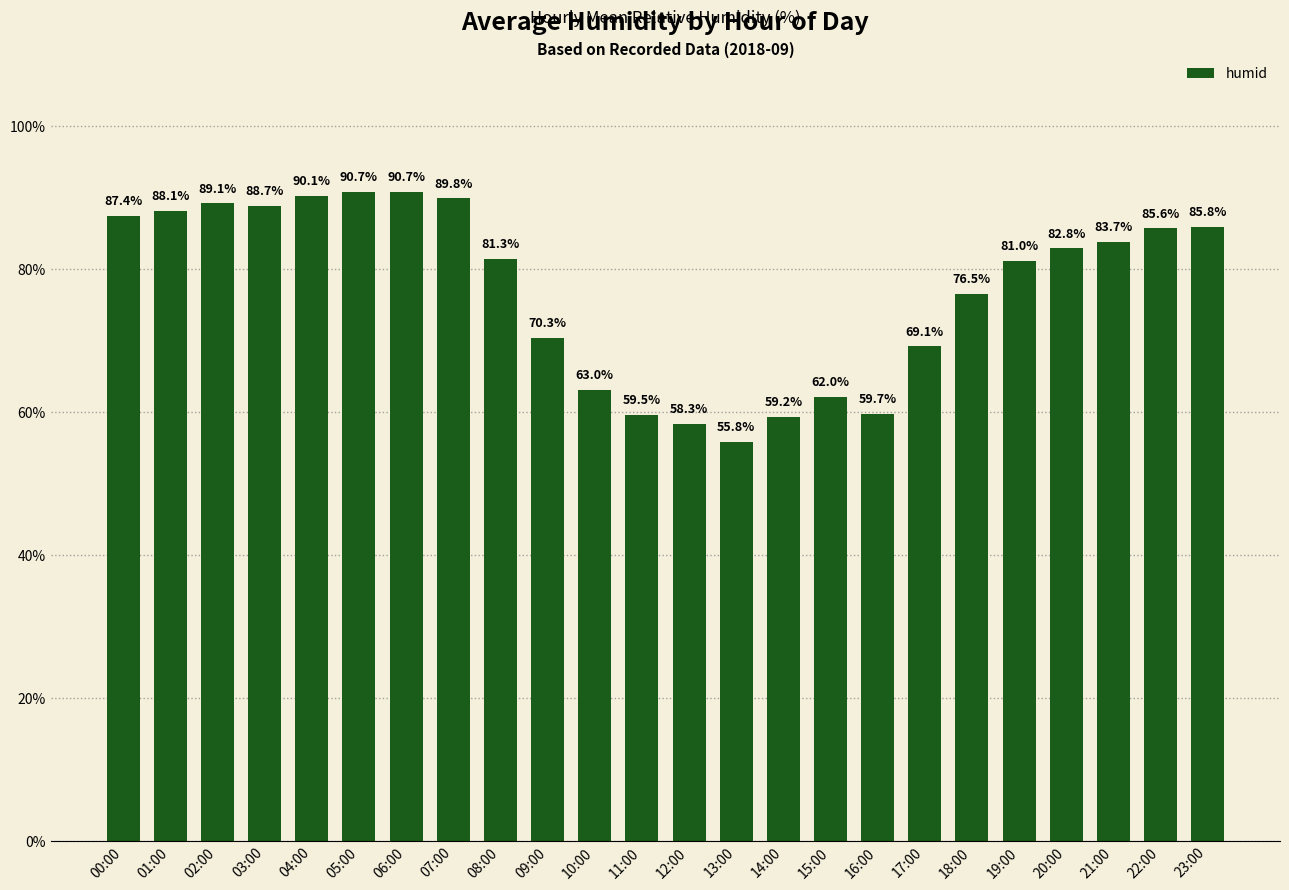

True or false: the data shows 63.0 at 10:00.

True